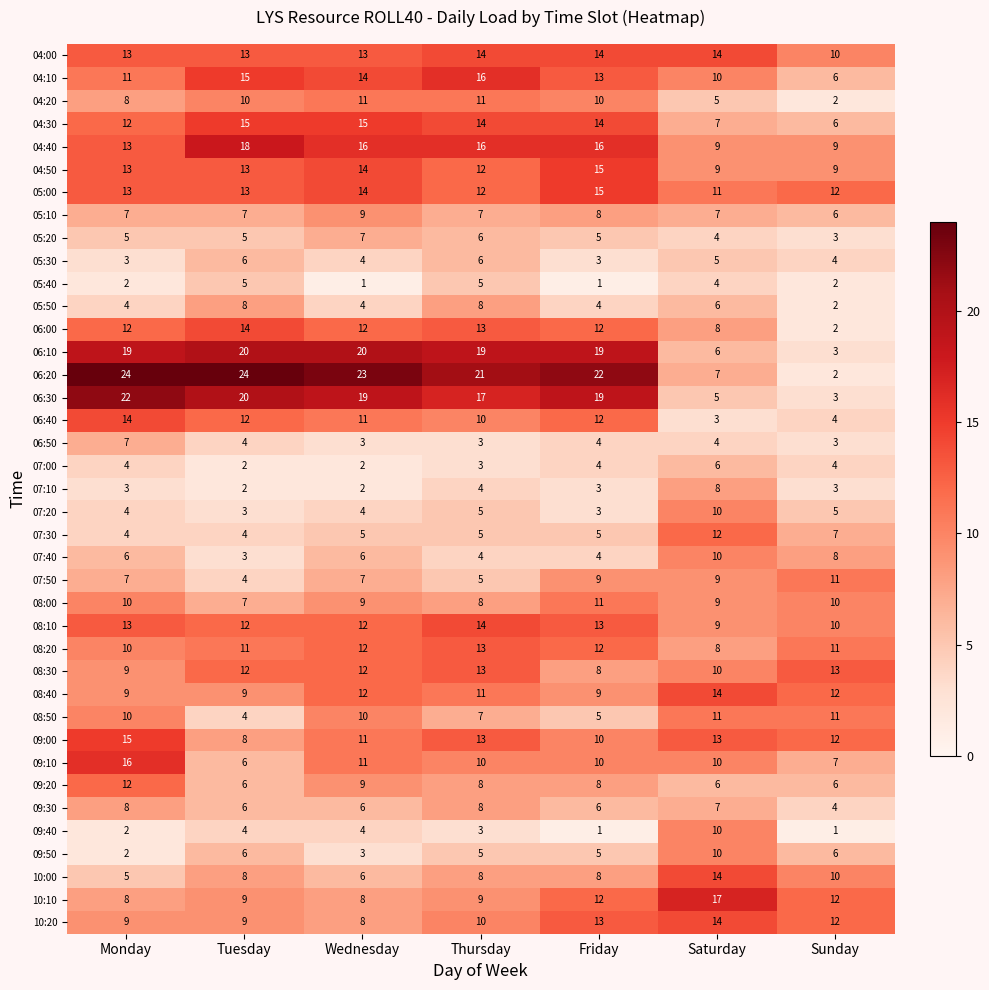

What is the lowest value of the 10:00 series?

5